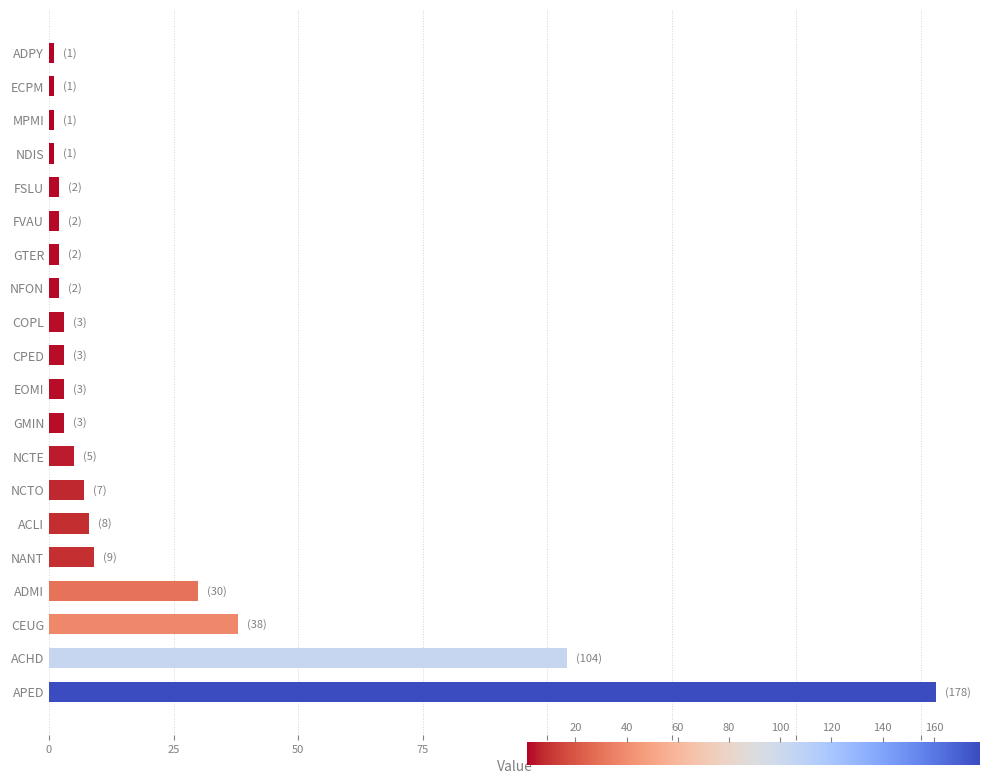

Reading top to bottom, list all the values displayed in this chart.

1	1	1	1	2	2	2	2	3	3	3	3	5	7	8	9	30	38	104	178